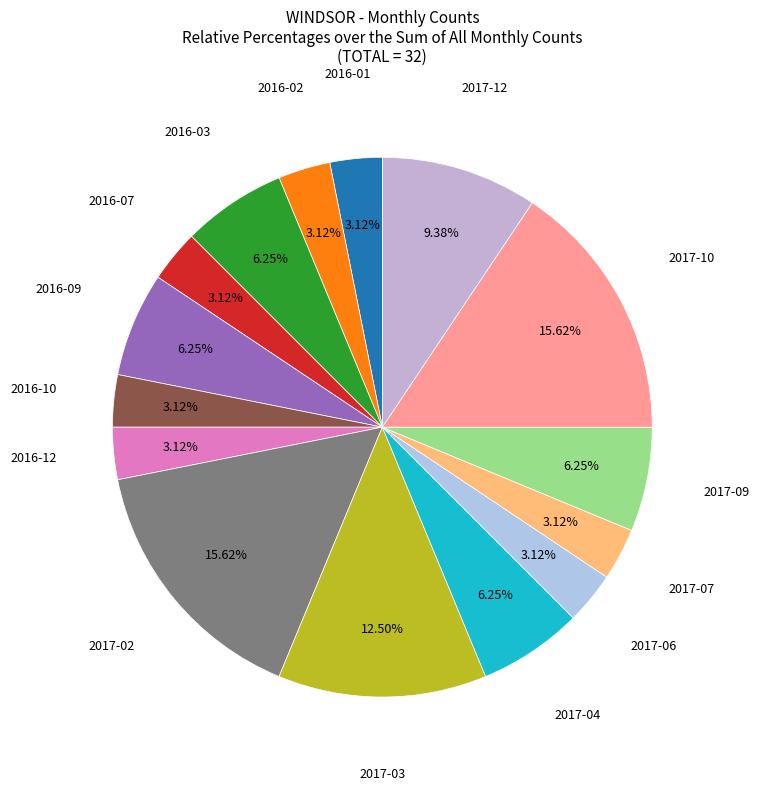

Count the number of slices in the pie.

15